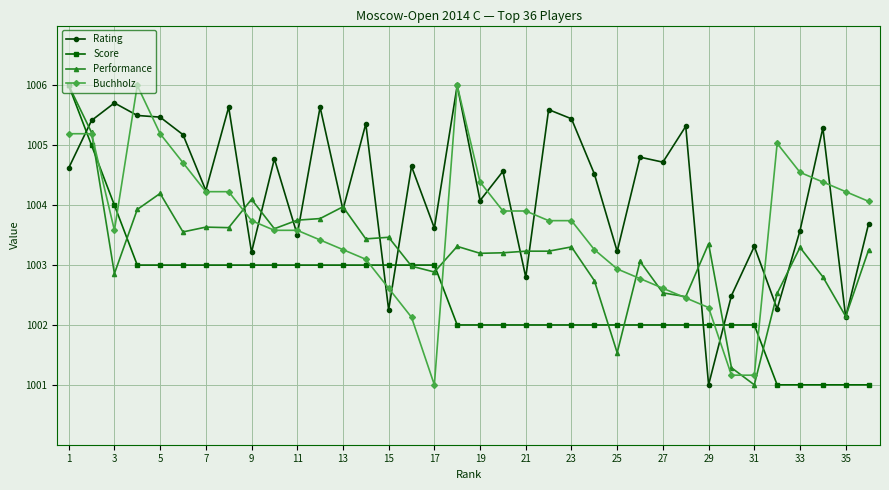

True or false: Buchholz has more than 1 points higher than both neighbors.

True